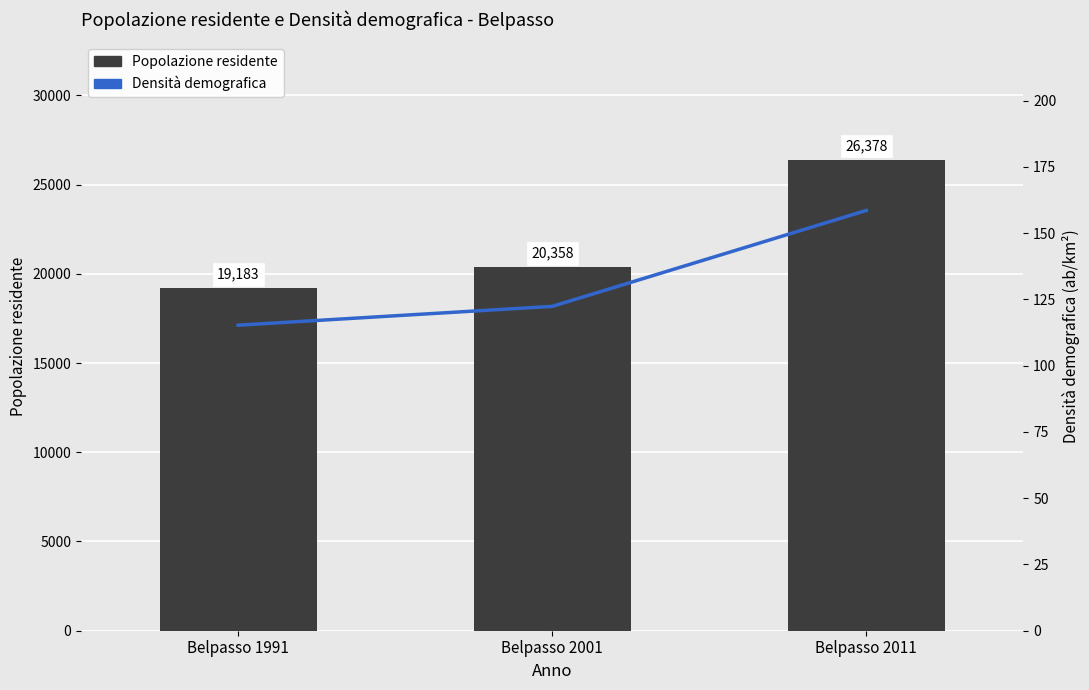

What is the maximum value shown in the chart?

26378.0